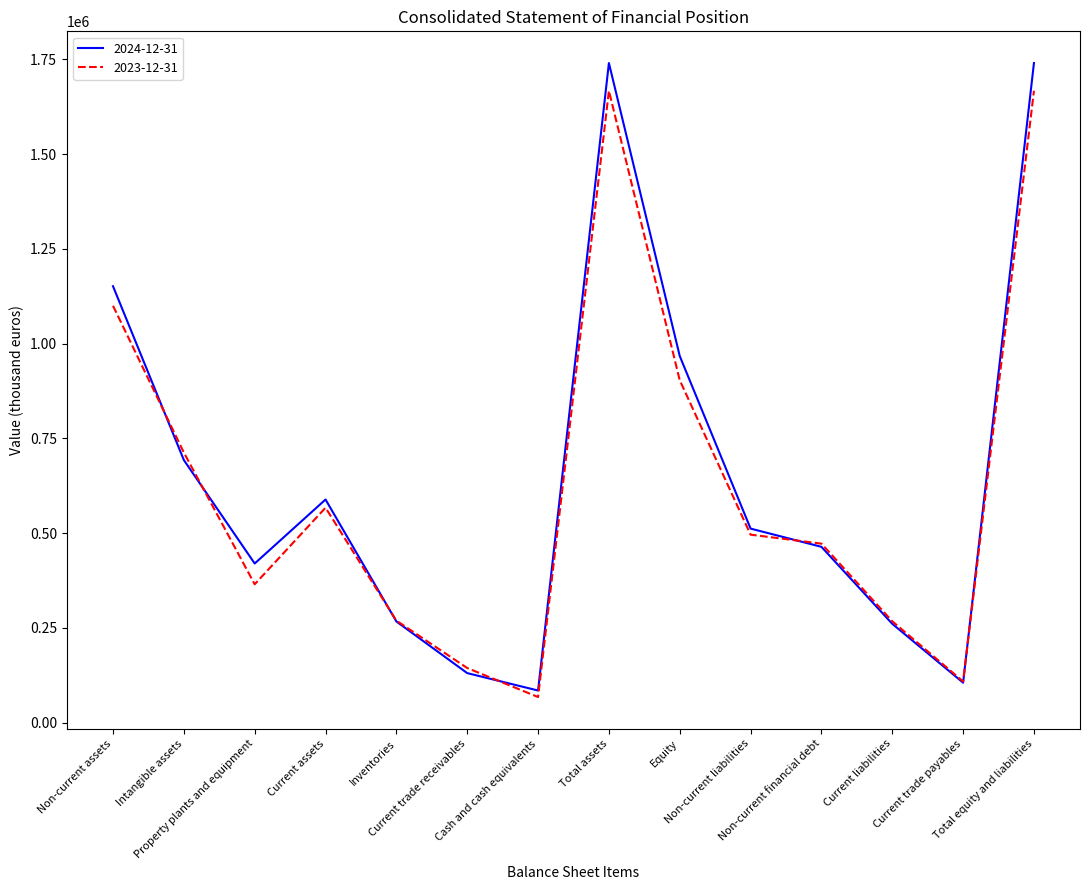

What is the difference between the maximum and second lowest values in the 2024-12-31 series?

1634414